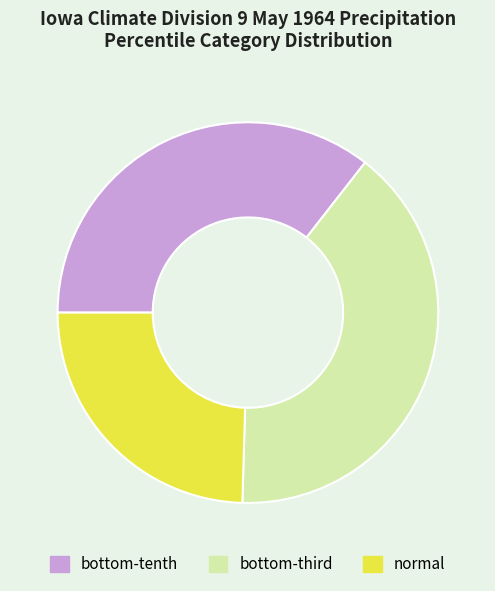

How many segments does this pie chart have?

3